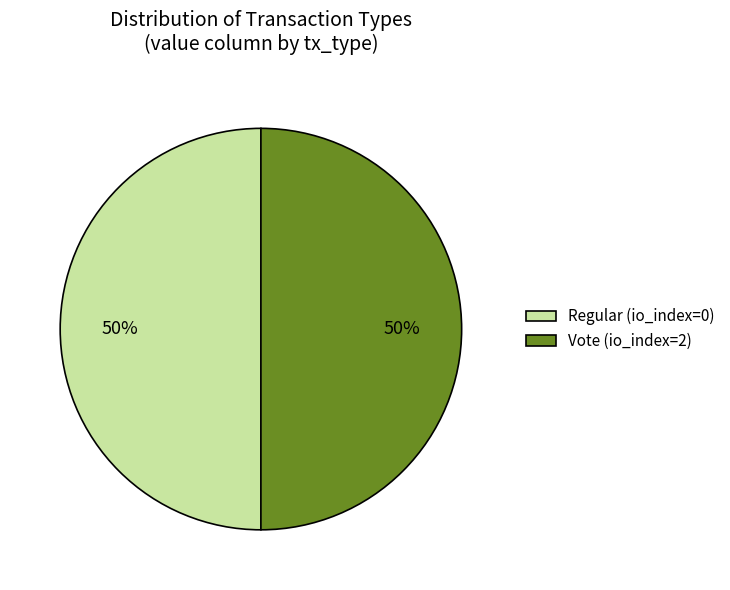

Approximately how many times larger is the value at Regular (io_index=0) compared to Vote (io_index=2)?

1.0